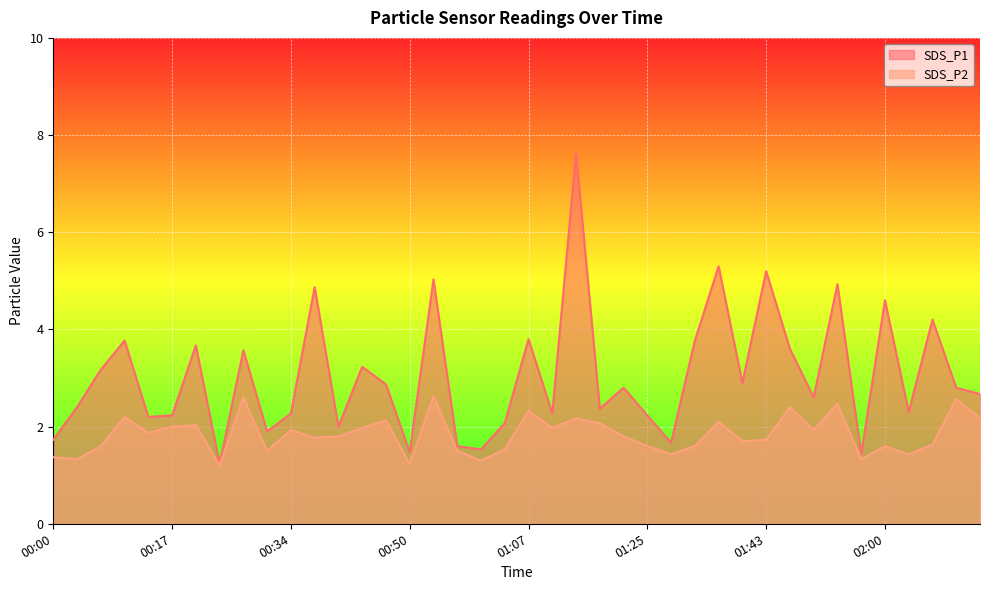

At which category does SDS_P2 reach its first local valley?

00:03